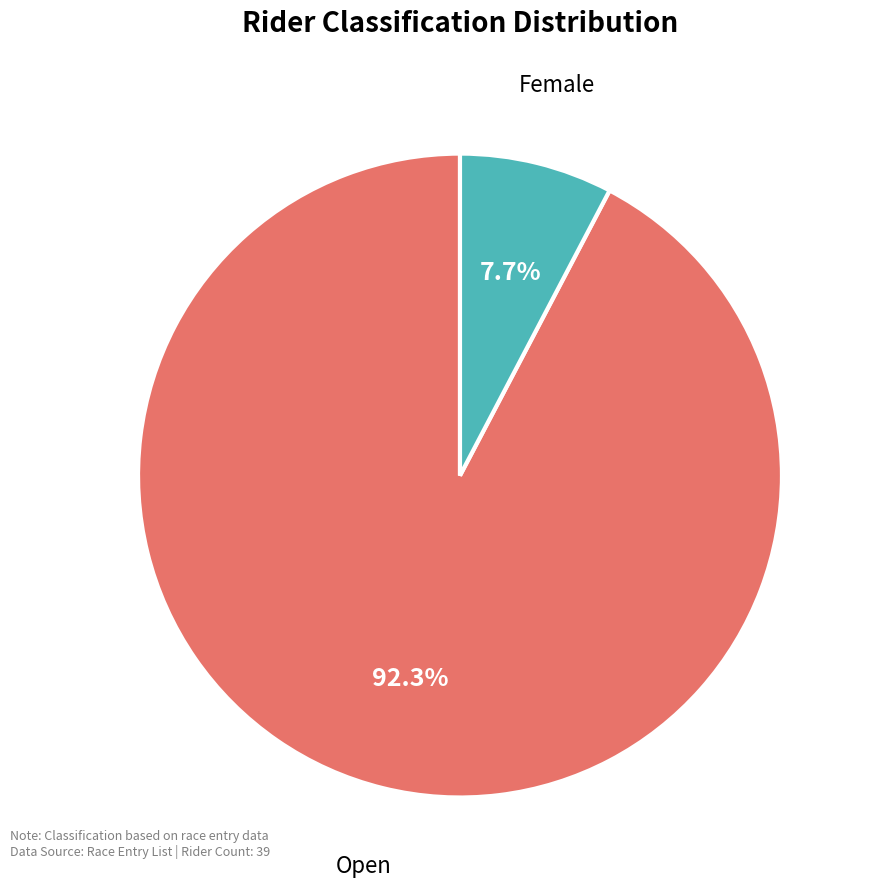

What is the ratio of the value at Female to the value at Open?

0.1